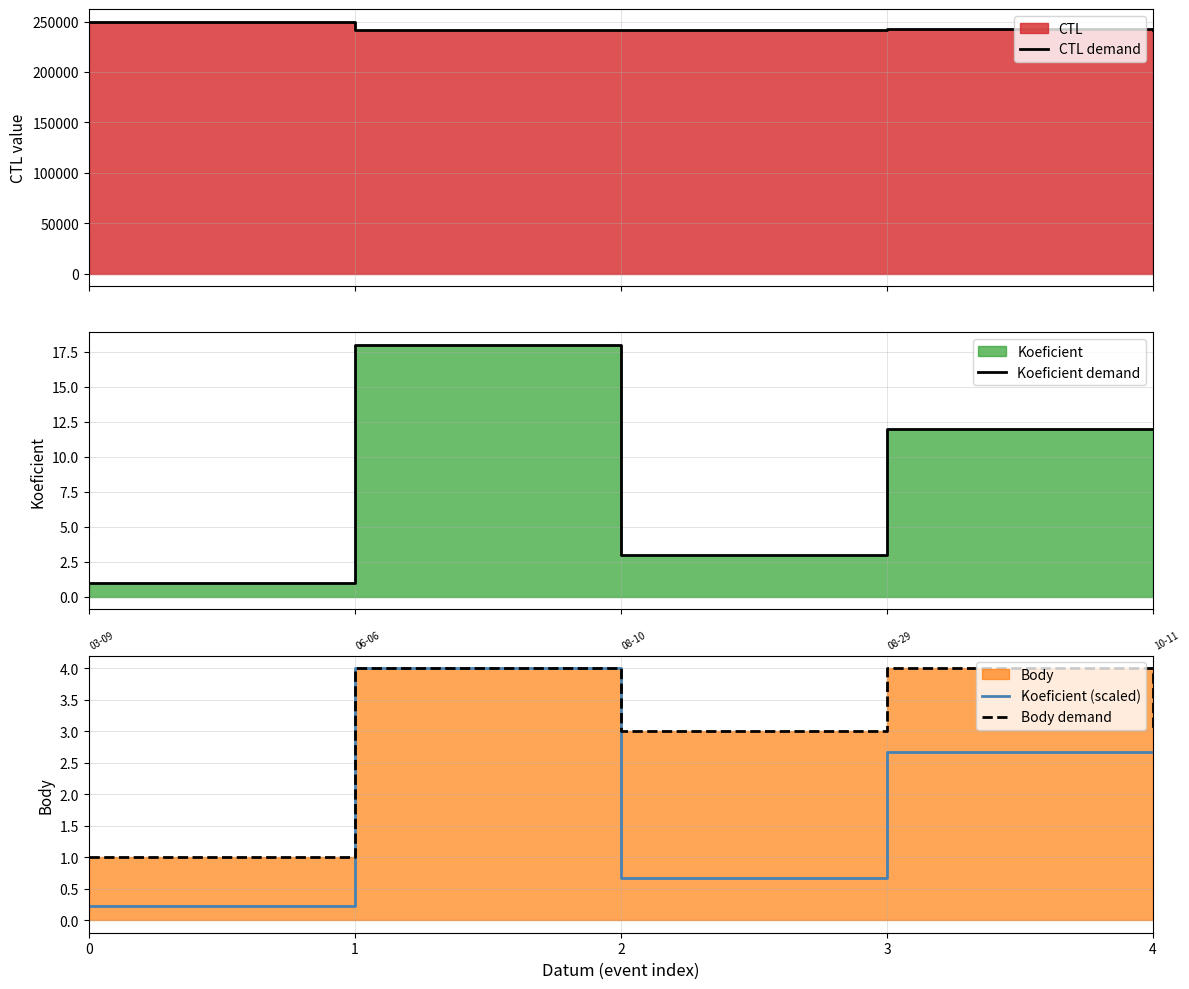

What is the smallest value displayed?

0.2